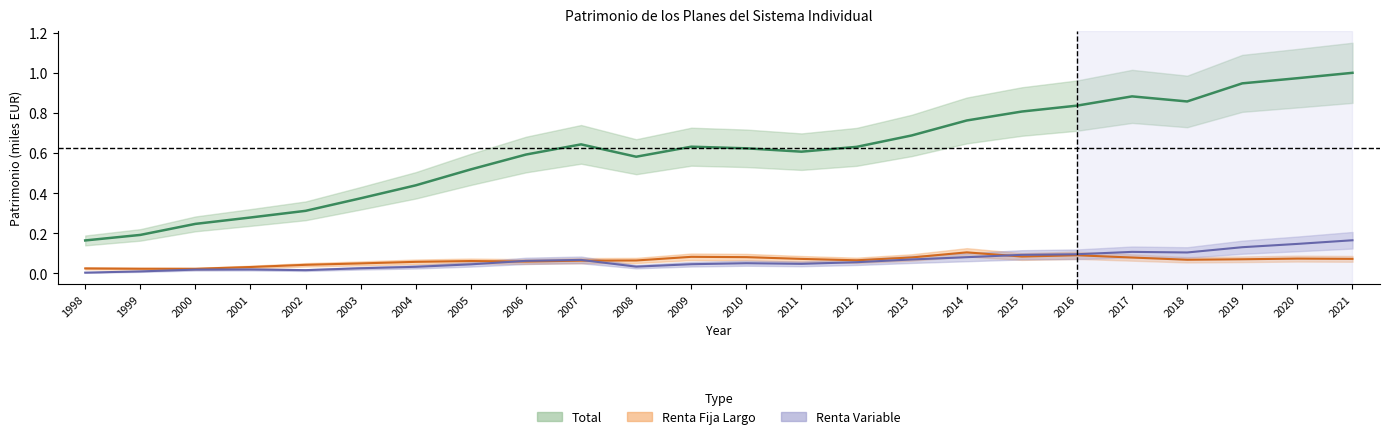

Between 2014 and 1998, which is larger?

2014